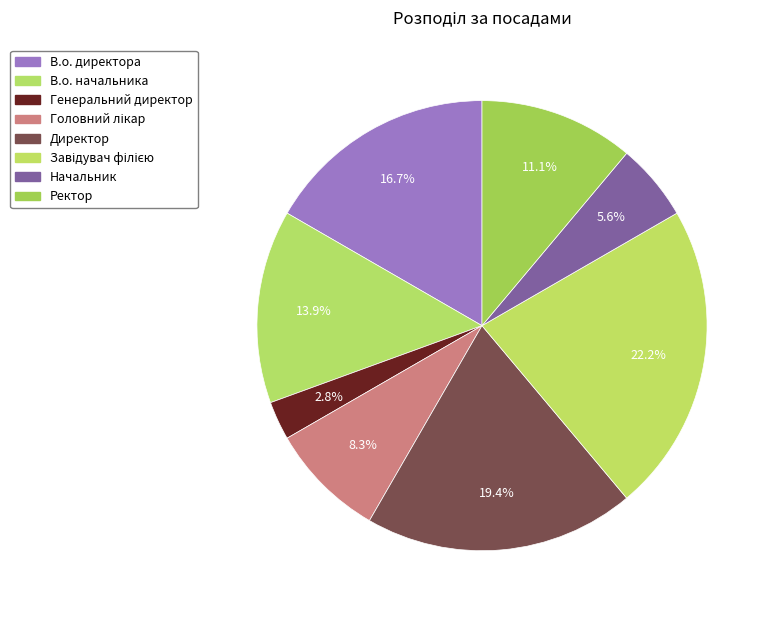

How many slices are in this pie chart?

8